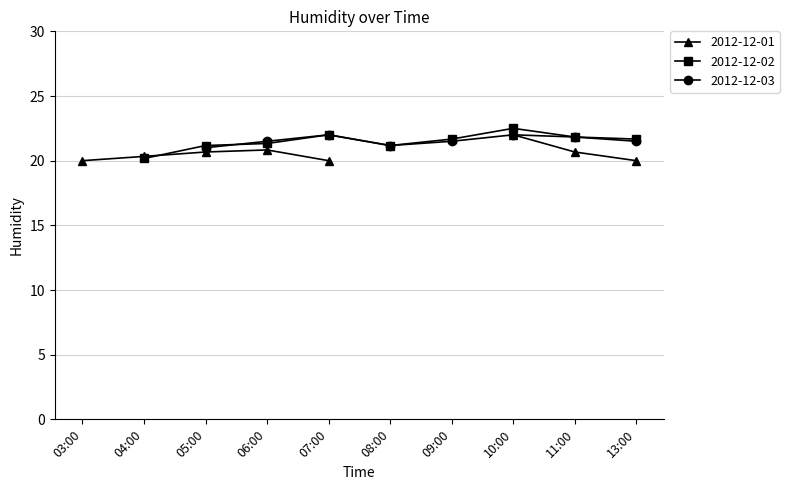

What are all the series names shown in the legend?

2012-12-01, 2012-12-02, 2012-12-03